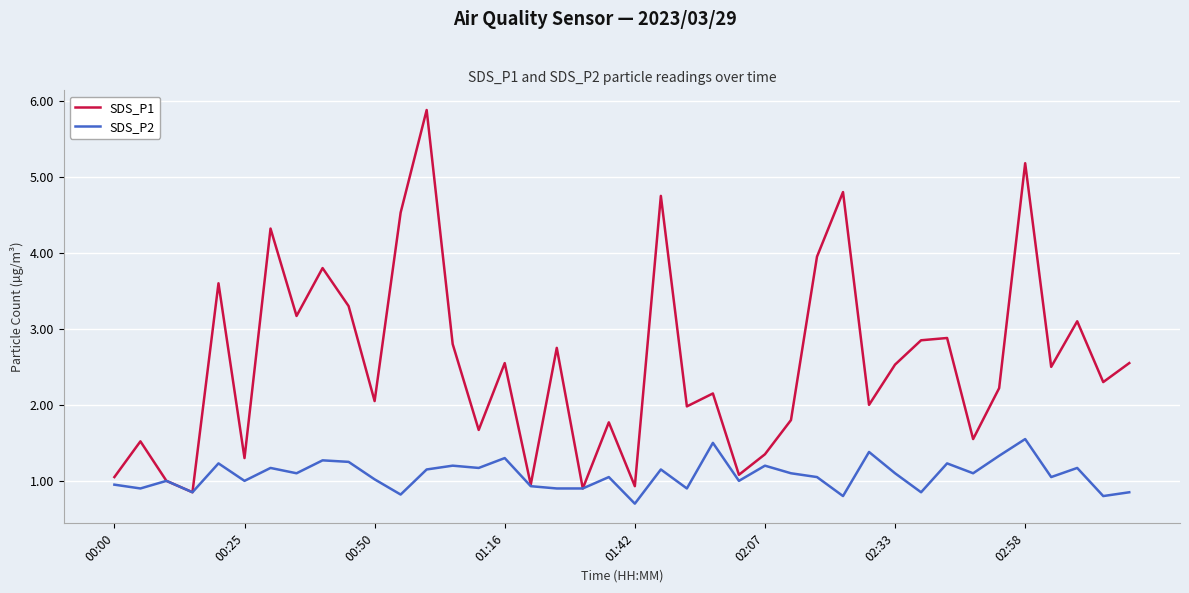

Which series has the largest total across all categories?

SDS_P1